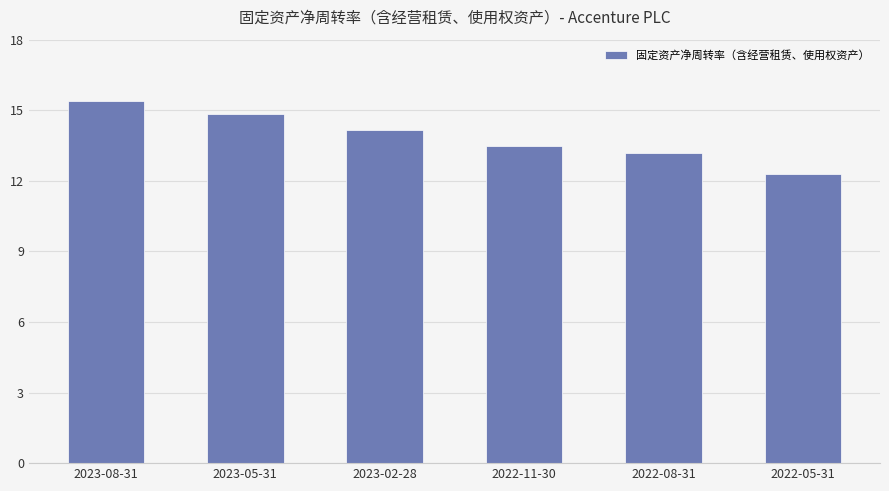

Rank the categories by value from highest to lowest.

2023-08-31, 2023-05-31, 2023-02-28, 2022-11-30, 2022-08-31, 2022-05-31